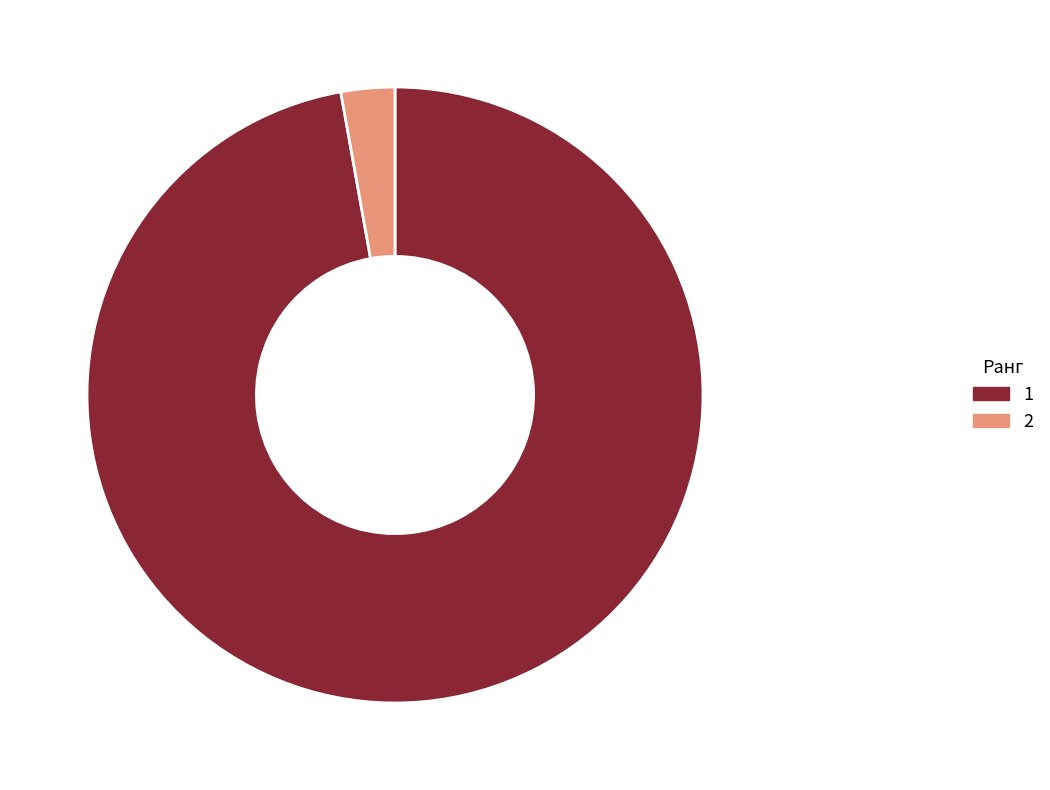

The antrax 45678910 slice represents 97% of the pie. True or false?

True